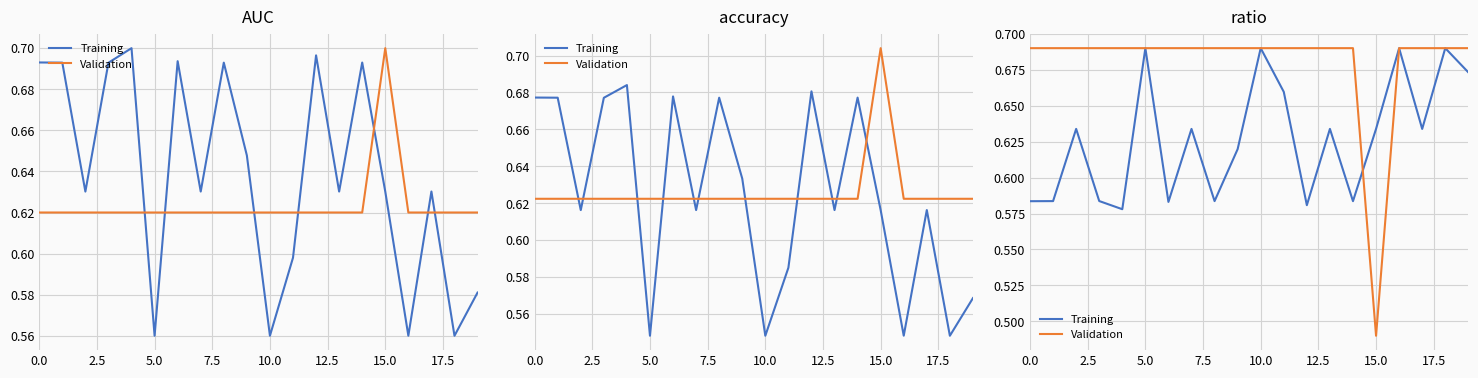

List the series in order of their overall mean, highest first.

Validation, Training